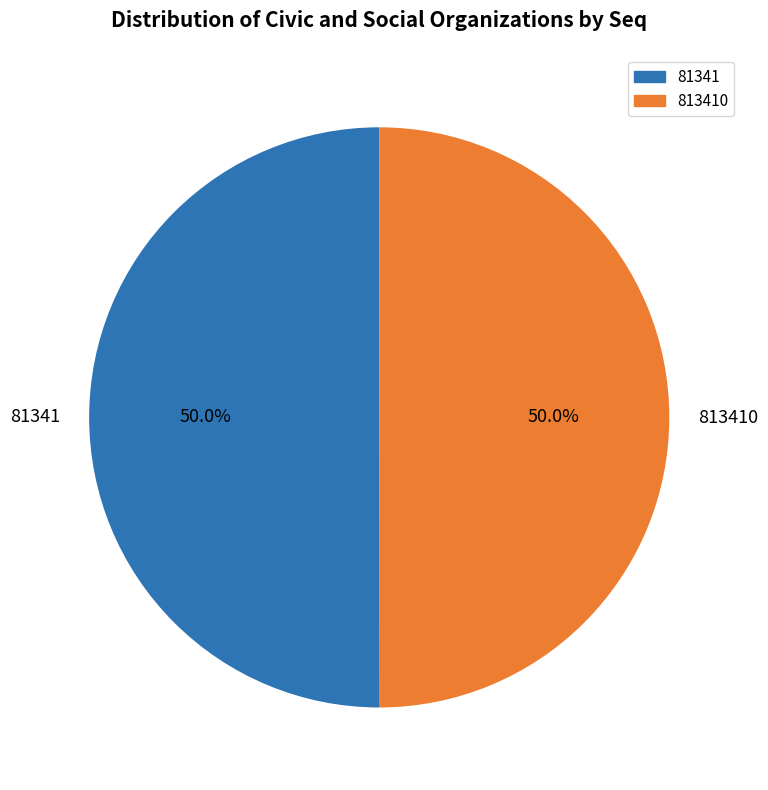

Is it true that 813410 is 45% of the pie?

False